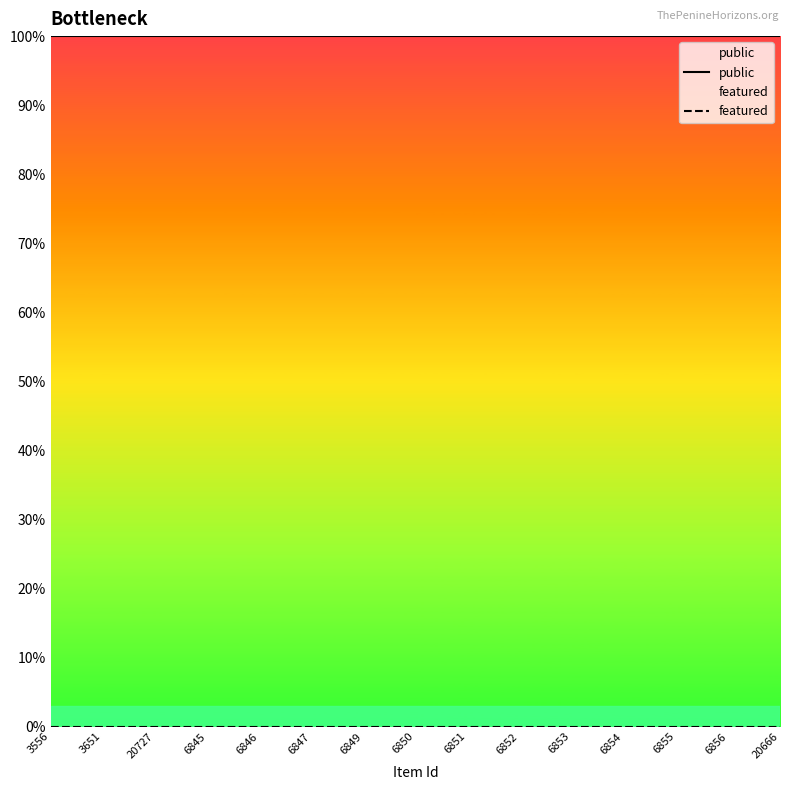

Which series has the largest range (max minus min)?

public